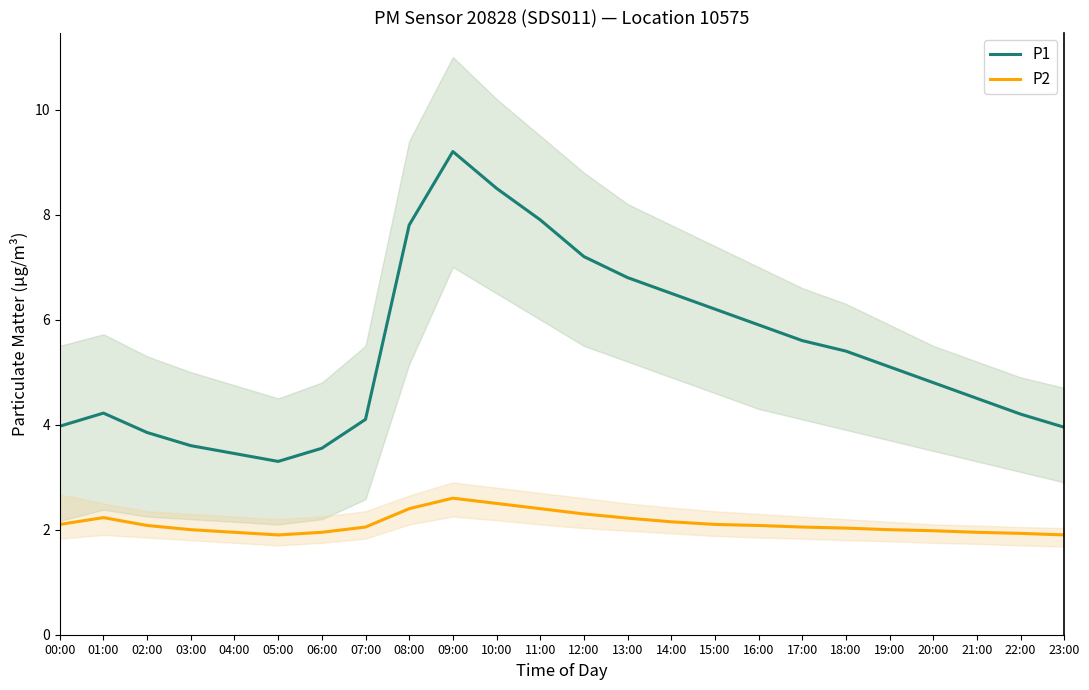

Count the number of categories in the chart.

24